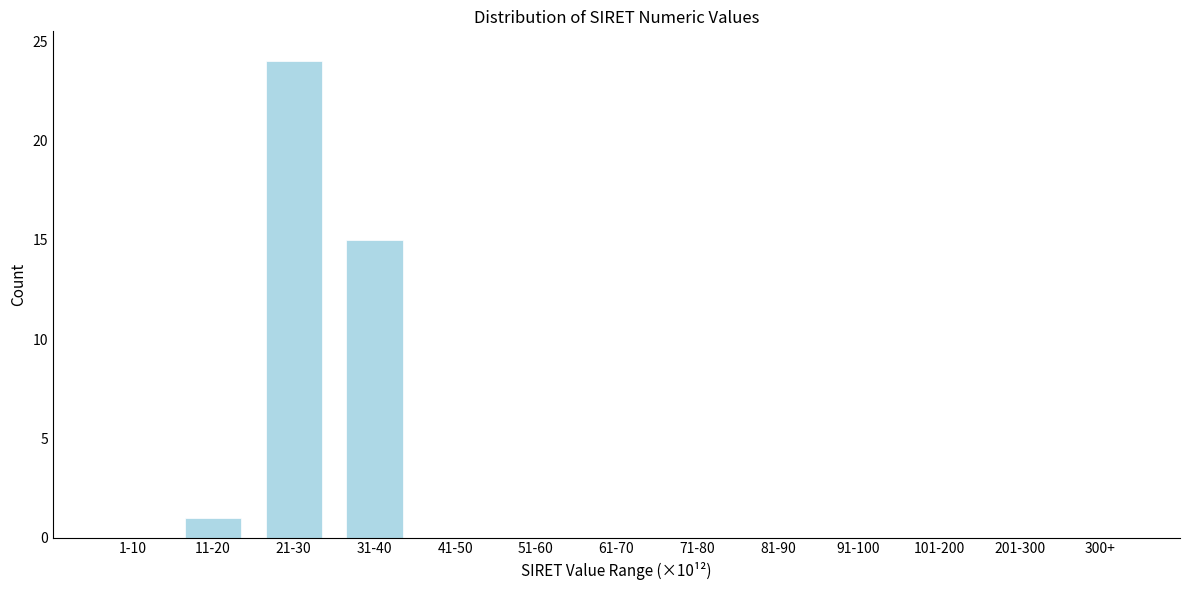

Reading left to right, extract all data points from this chart.

1-10=0	11-20=1	21-30=24	31-40=15	41-50=0	51-60=0	61-70=0	71-80=0	81-90=0	91-100=0	101-200=0	201-300=0	300+=0